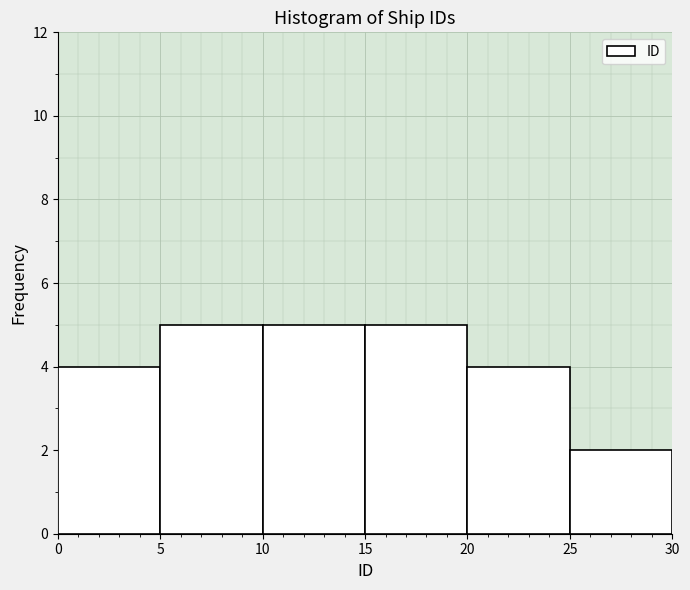

How tall is the bar that spans 20 to 25 on the x-axis? The values are not printed on the chart, so give them approximately, as read against the axis.

4